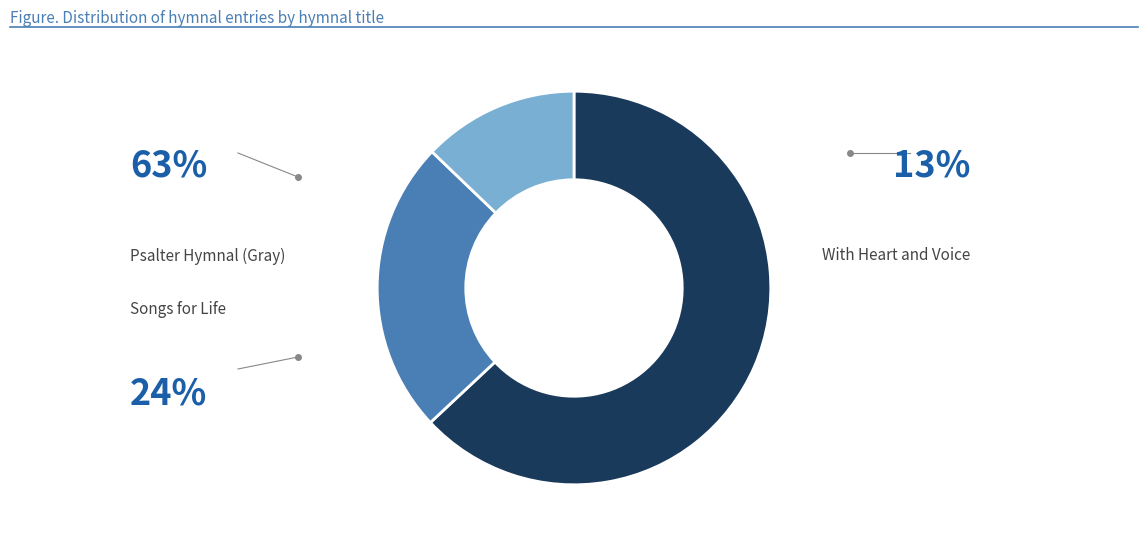

Does any single category account for the majority?

Yes